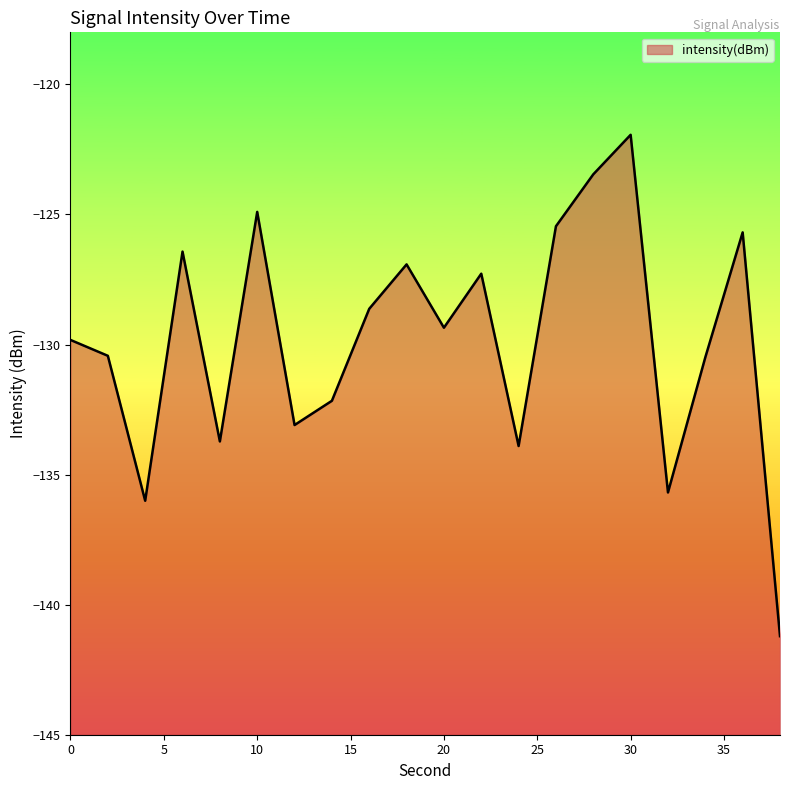

List the labels in order of value, smallest first.

38, 4, 32, 24, 8, 12, 14, 34, 2, 0, 20, 16, 22, 18, 6, 36, 26, 10, 28, 30